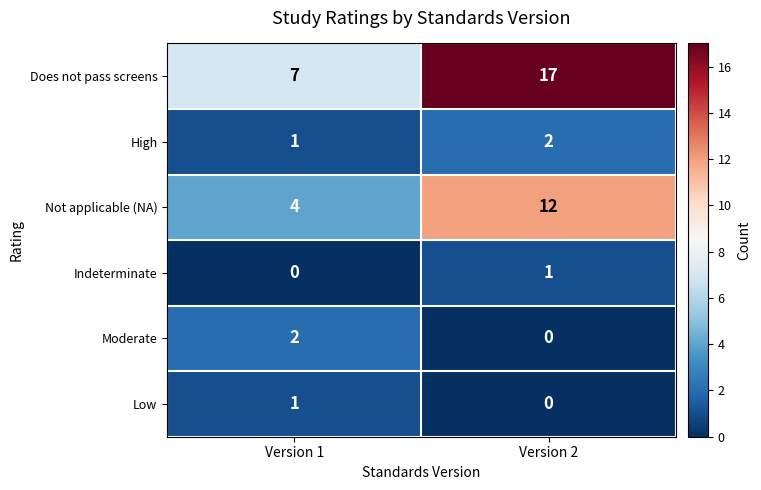

Is it true that Does not pass screens equals 10 at Version 2?

False